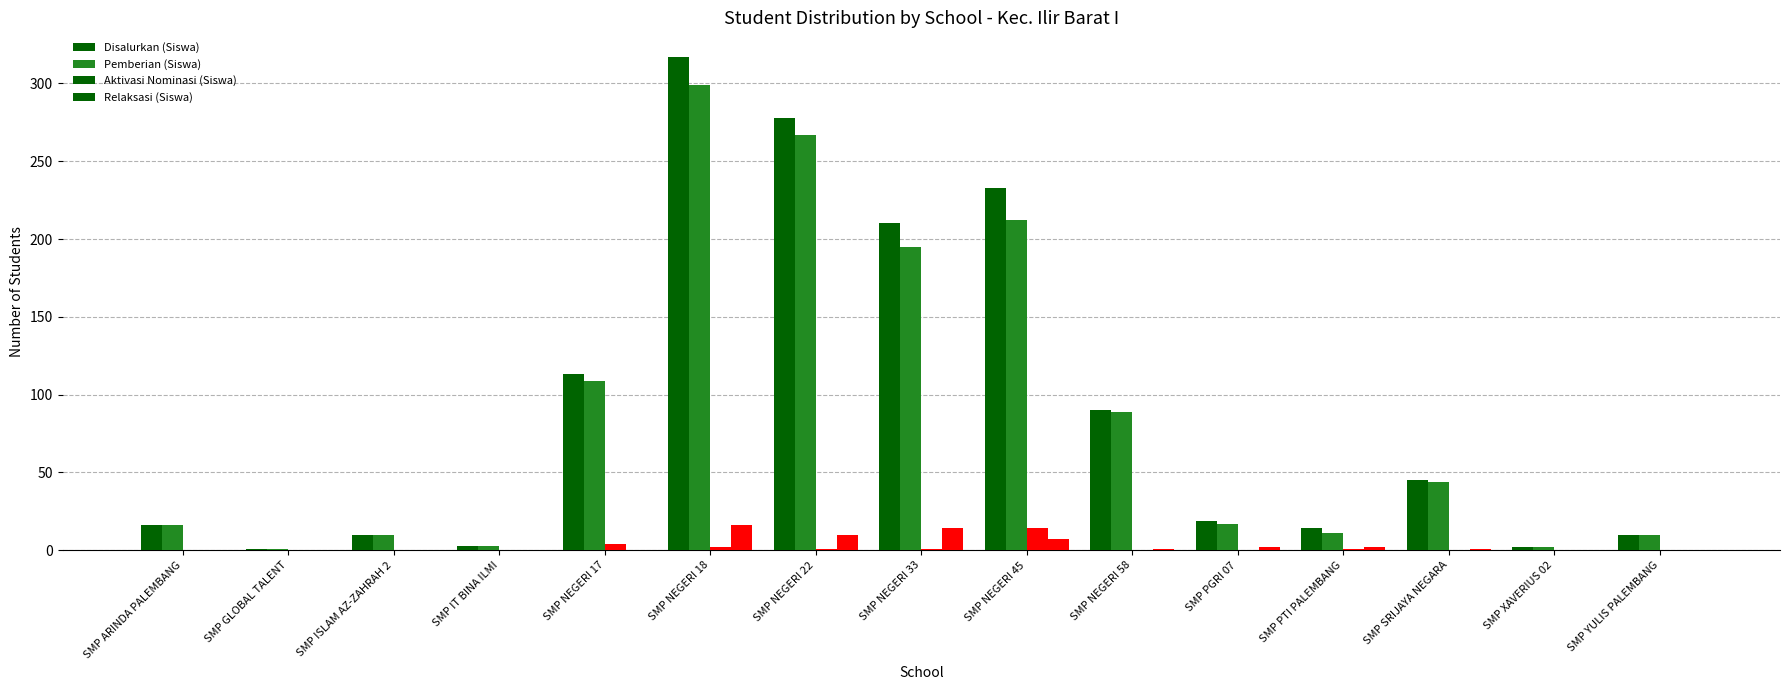

Are the bars horizontal?

No